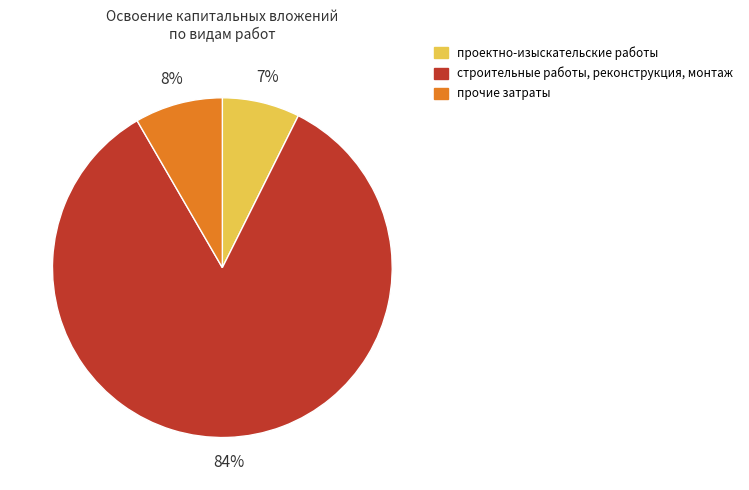

How many slices are in this pie chart?

3